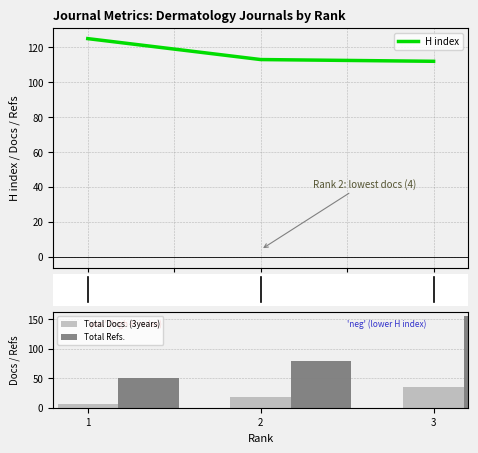

Are the bars horizontal?

No